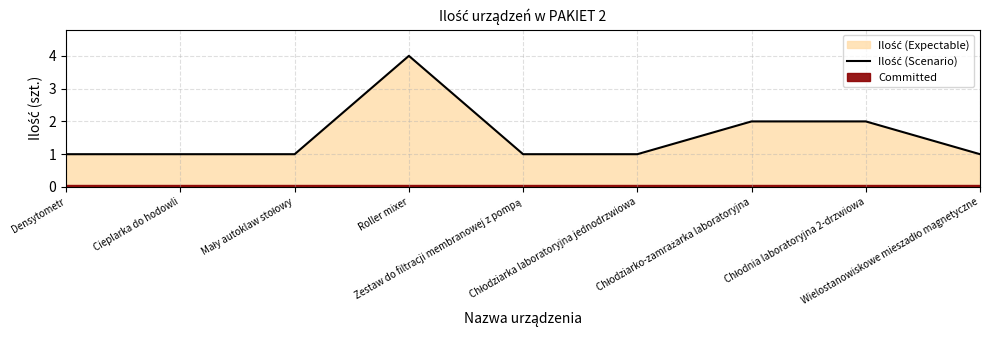

Reading left to right, extract all data points from this chart.

1	1	1	4	1	1	2	2	1